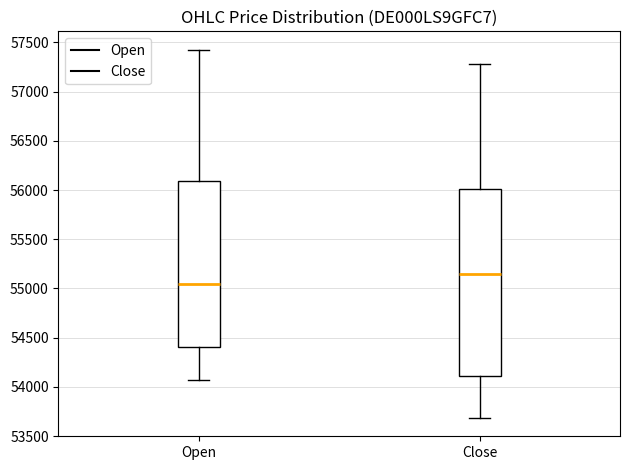

Where is the lower edge of the box for Open on the y-axis? The values are not printed on the chart, so give them approximately, as read against the axis.

54400